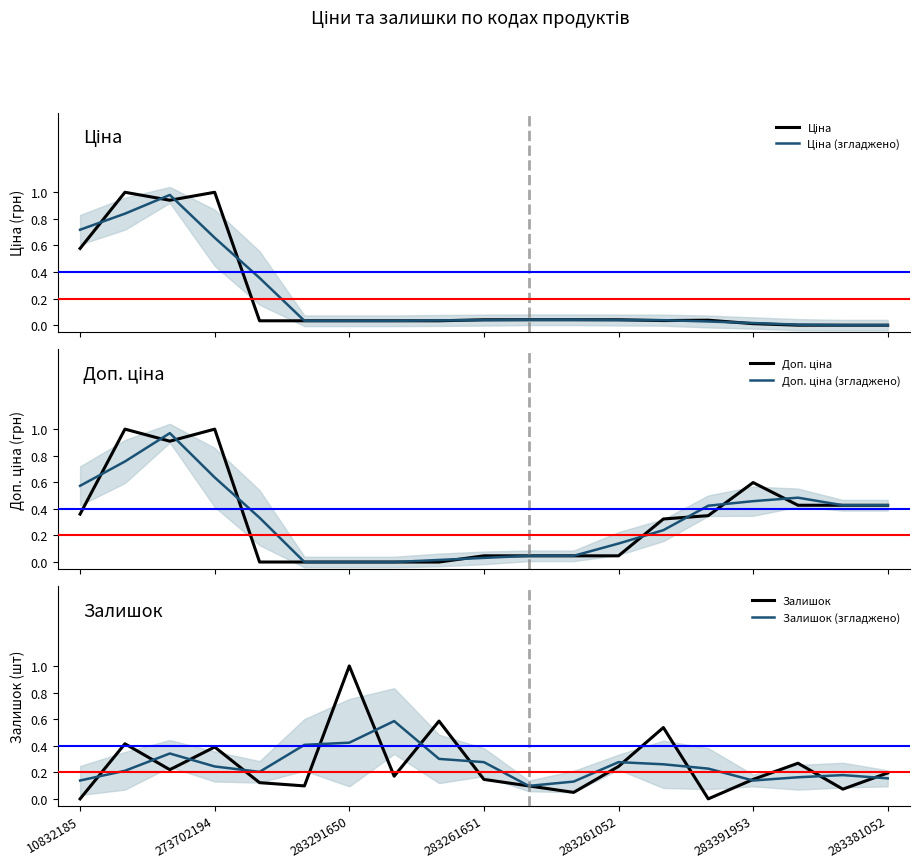

True or false: Ціна (згладжено) has a value of 0.0 at 8.

False